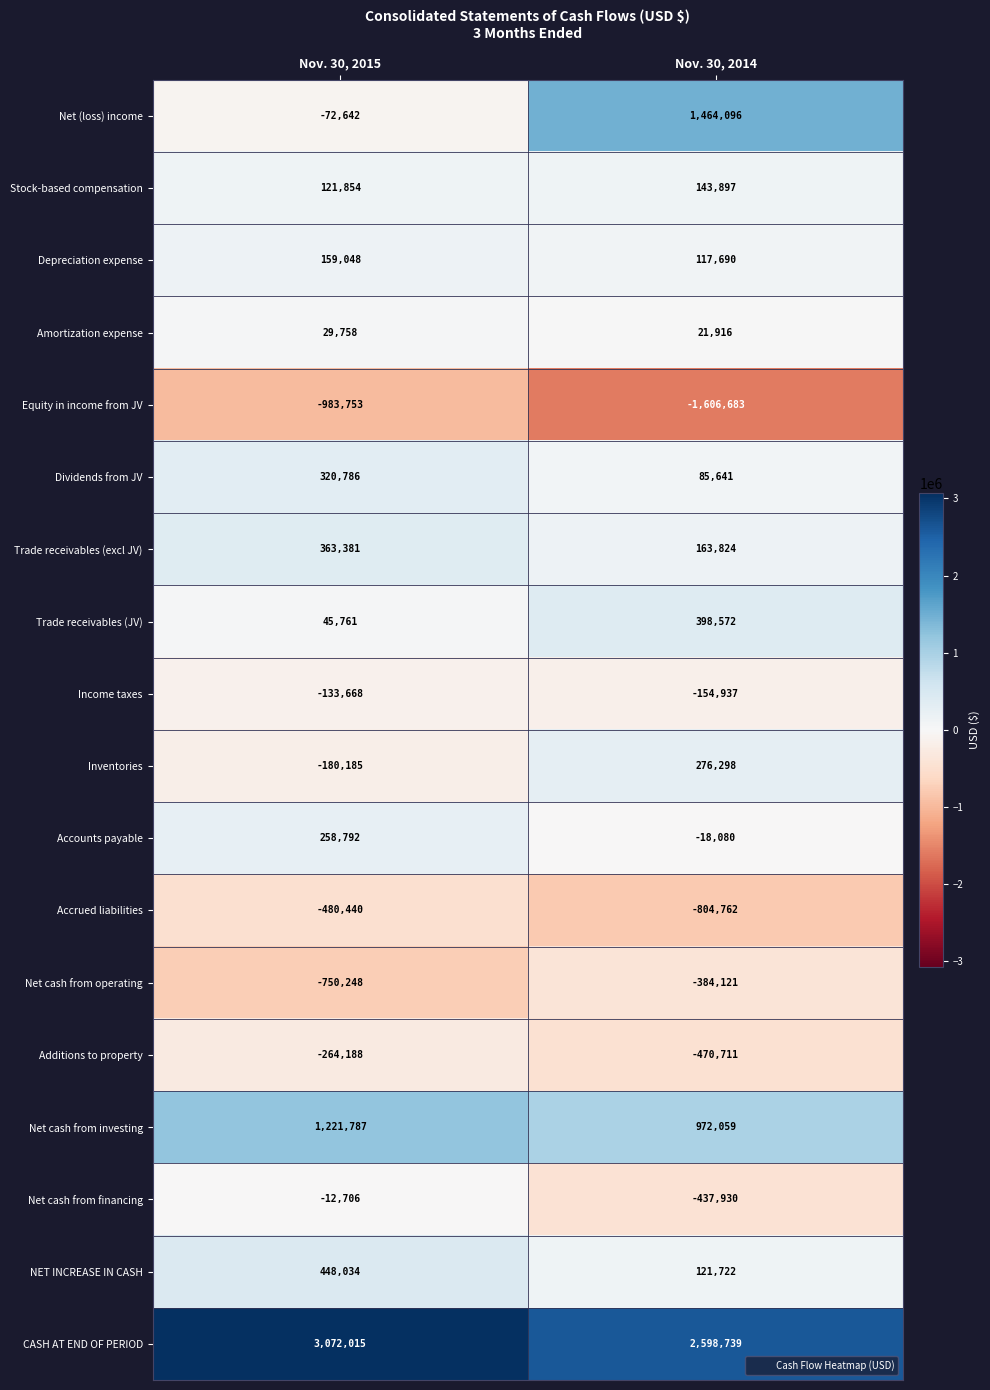

Is it true that Depreciation expense equals 159048 at Nov. 30, 2015?

True